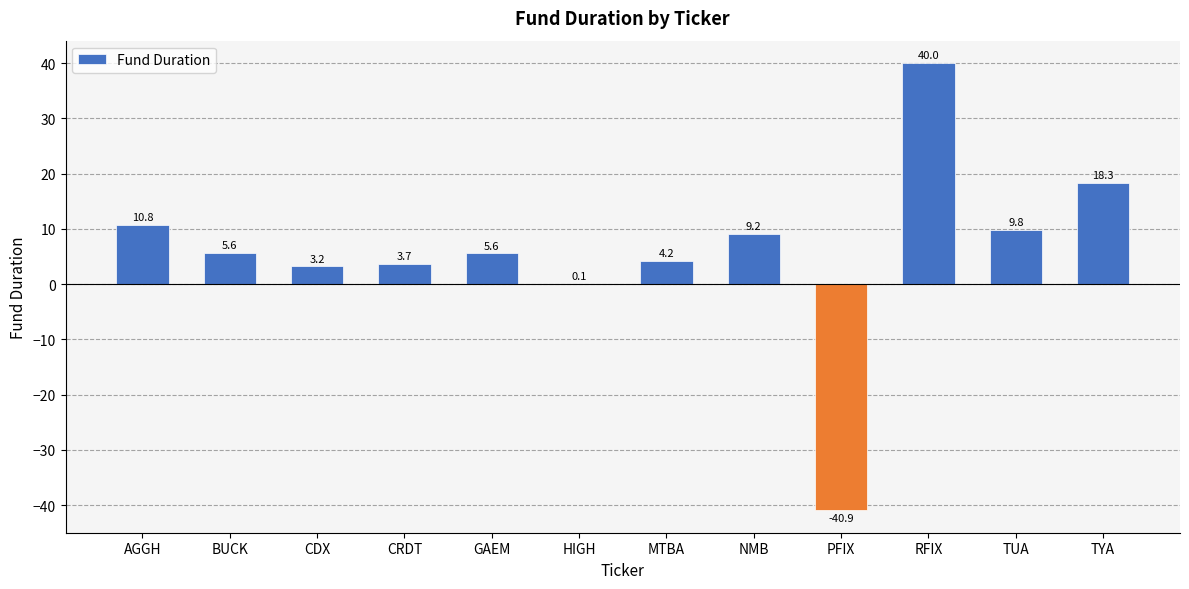

What is the maximum value shown in the chart?

40.0